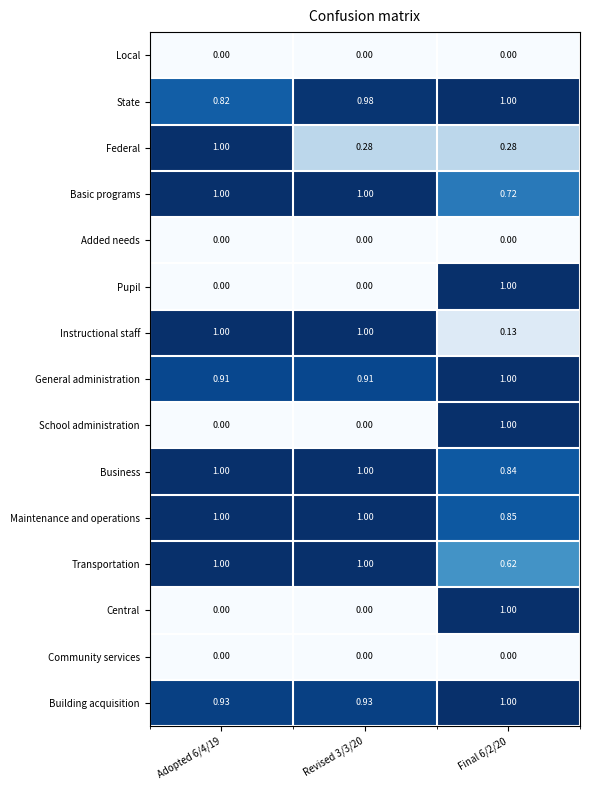

At which category is the sum across all series the highest?

Final 6/2/20